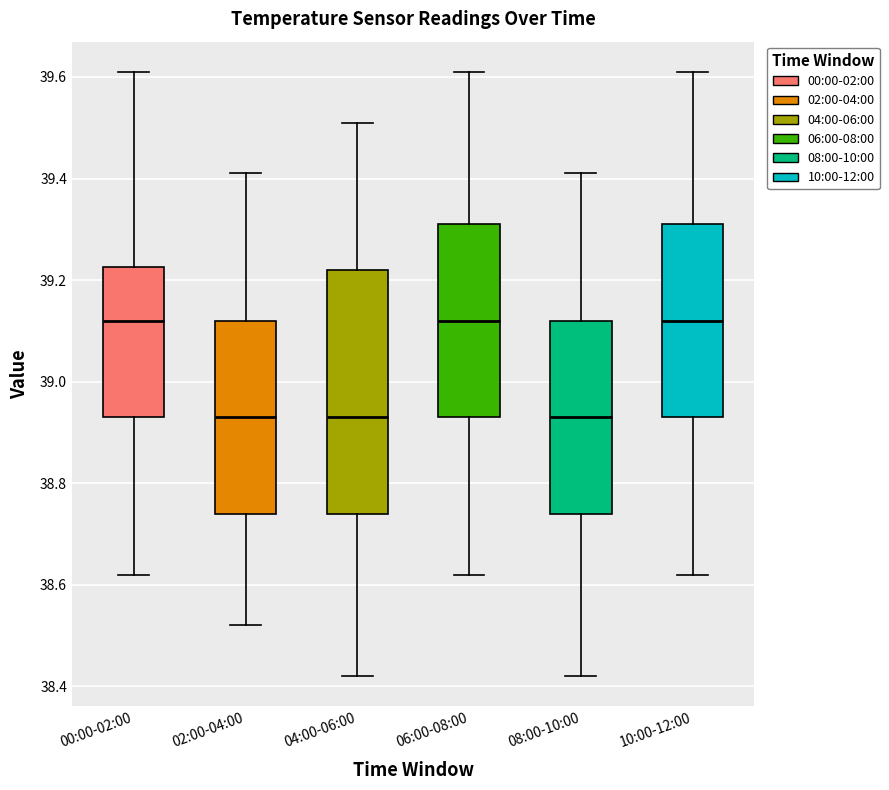

Reading left to right, read every box against the y-axis: the position of its median line, the range the box covers, and the ends of its whiskers. The values are not printed on the chart, so give them approximately, as read against the axis.

00:00-02:00: median 39.12, box 38.94 to 39.22, whiskers 38.62 to 39.62
02:00-04:00: median 38.94, box 38.74 to 39.12, whiskers 38.52 to 39.42
04:00-06:00: median 38.94, box 38.74 to 39.22, whiskers 38.42 to 39.52
06:00-08:00: median 39.12, box 38.94 to 39.32, whiskers 38.62 to 39.62
08:00-10:00: median 38.94, box 38.74 to 39.12, whiskers 38.42 to 39.42
10:00-12:00: median 39.12, box 38.94 to 39.32, whiskers 38.62 to 39.62